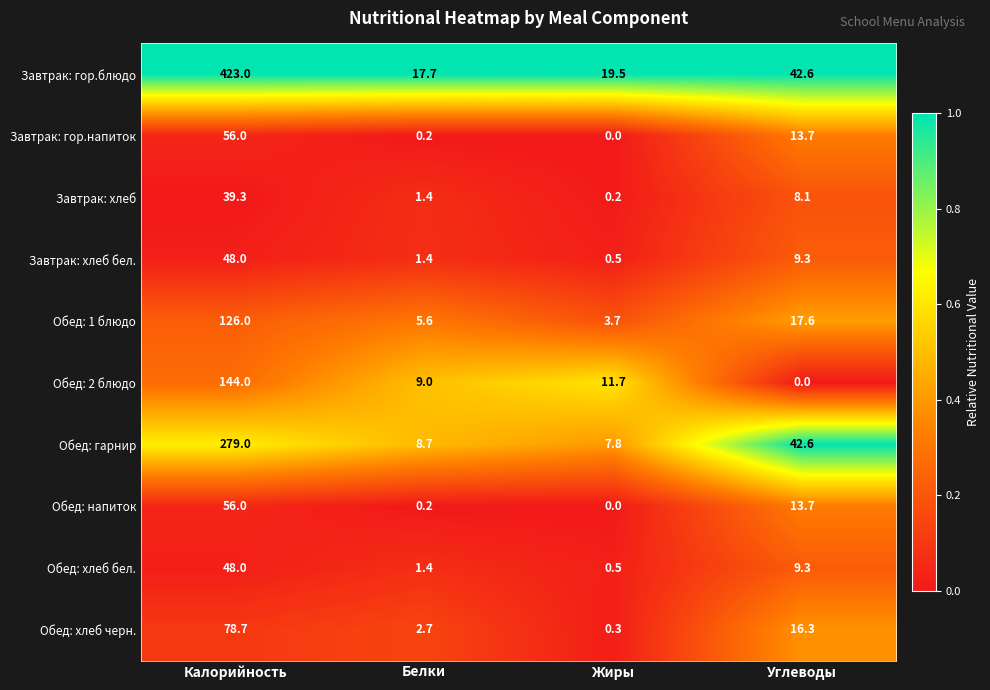

The value of Обед: хлеб черн. at Калорийность is 104.3. True or false?

False